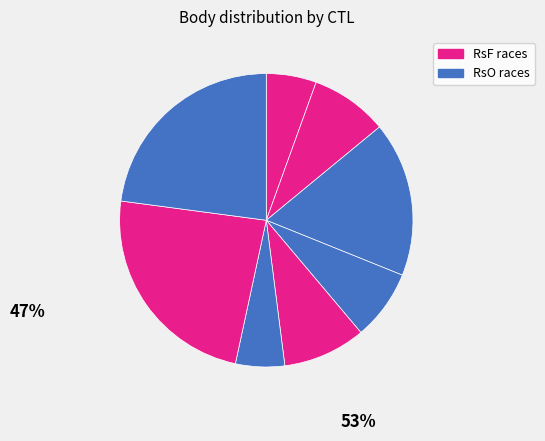

How many slices are in this pie chart?

8